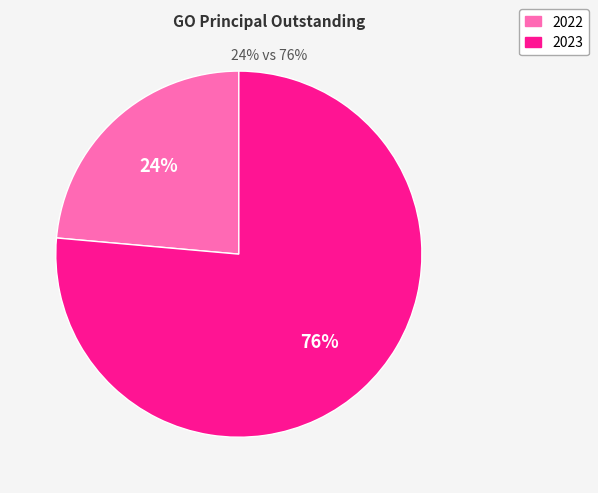

Approximately how many times larger is the value at 2022 compared to 2023?

0.3